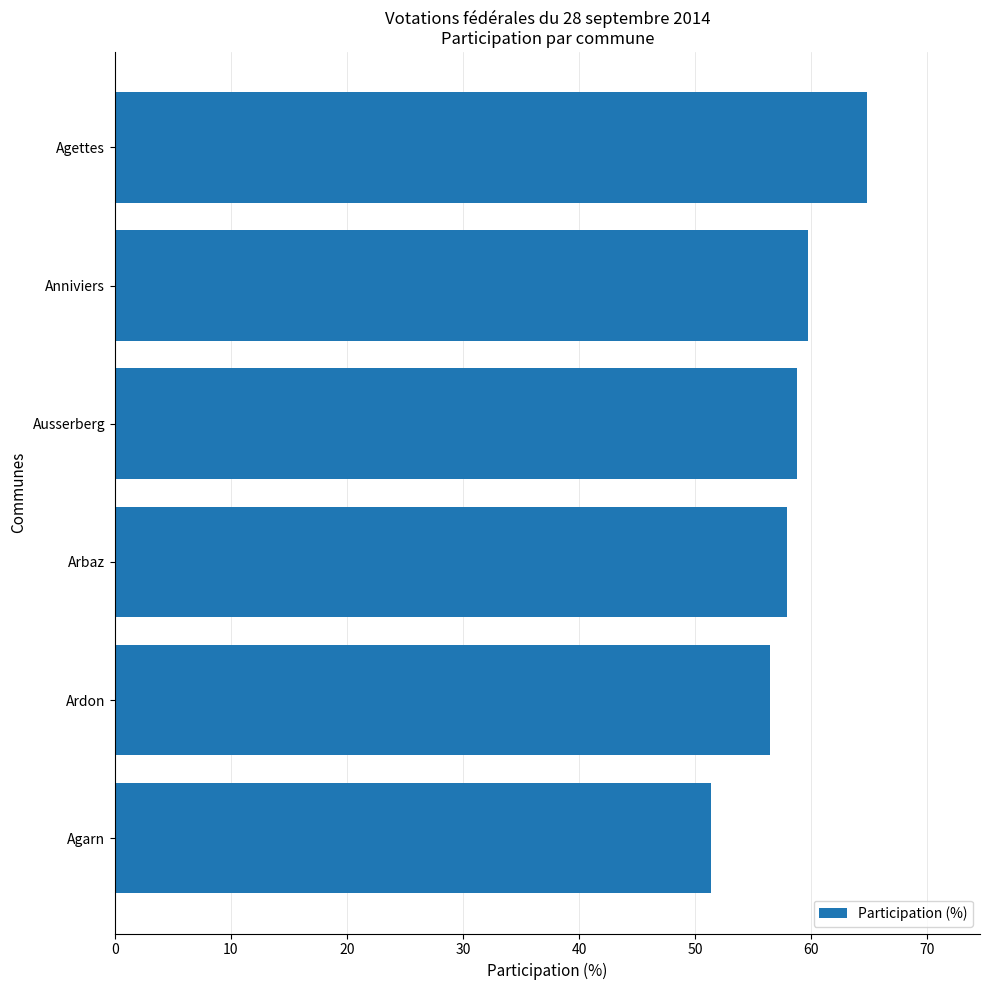

Between Agarn and Ardon, which is larger?

Ardon